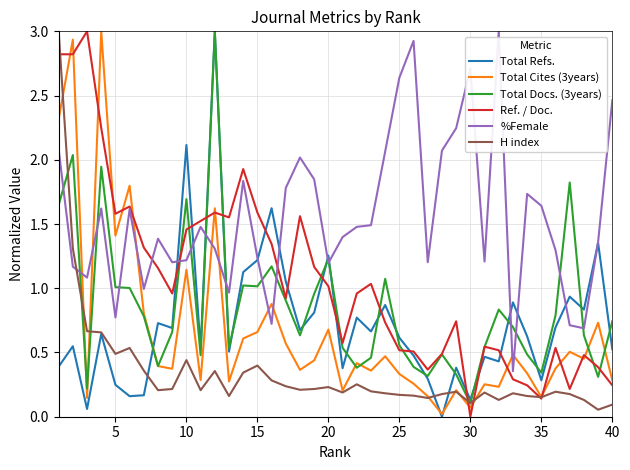

After their last crossing, which series has the higher values: Ref. / Doc. or H index?

Ref. / Doc.